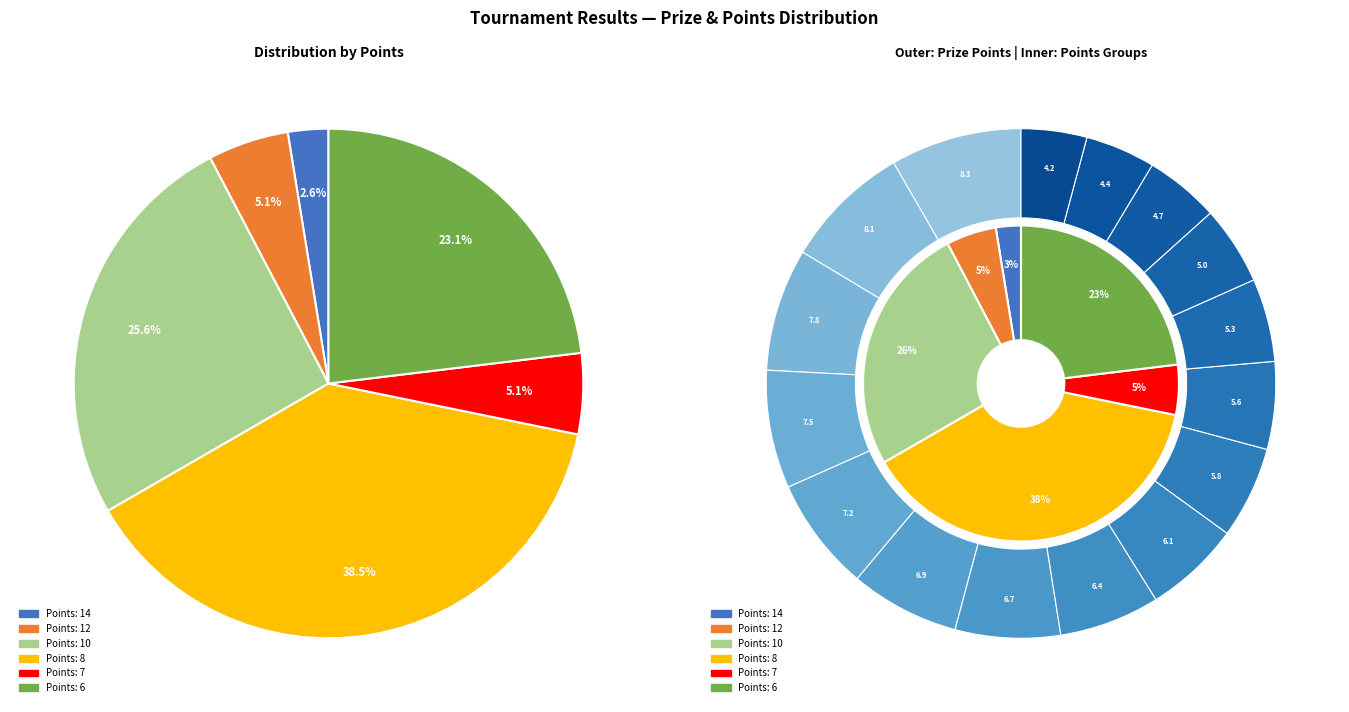

Does Loganathan Yogasimhan account for over 50% of the chart?

No